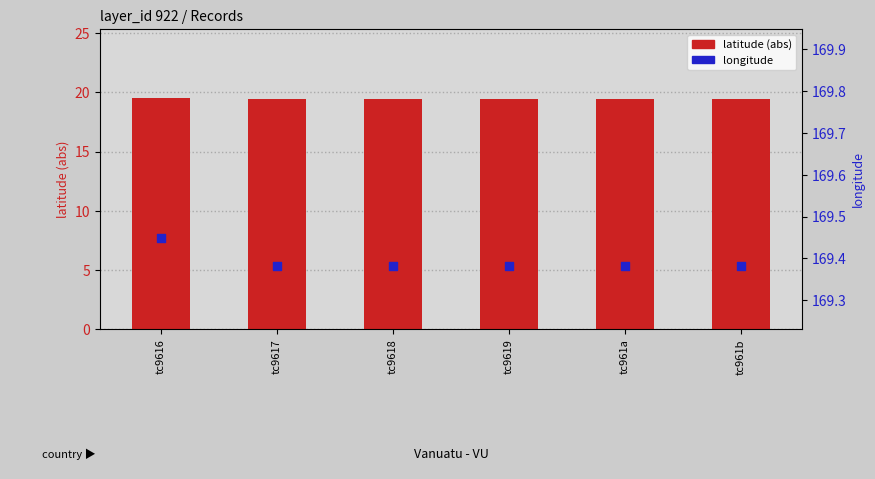

What are all the series names shown in the legend?

latitude (abs), longitude